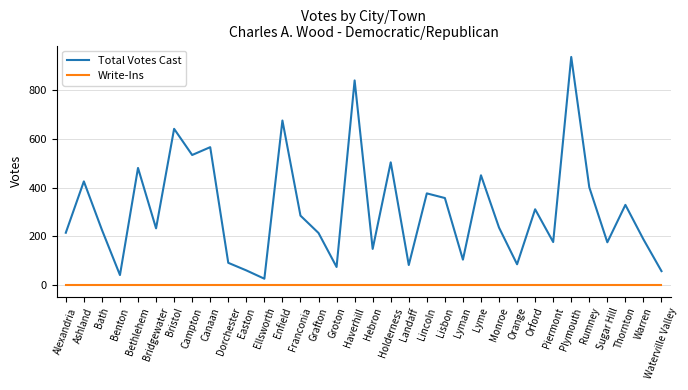

Rank the series at Alexandria from highest to lowest value.

Total Votes Cast, Write-Ins